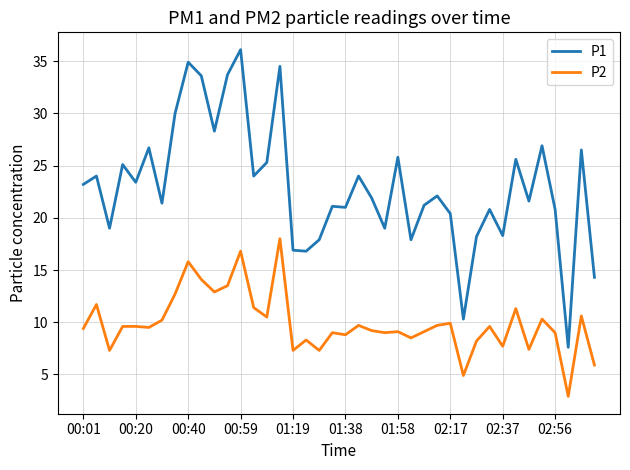

True or false: P1 and P2 intersect in this chart.

False